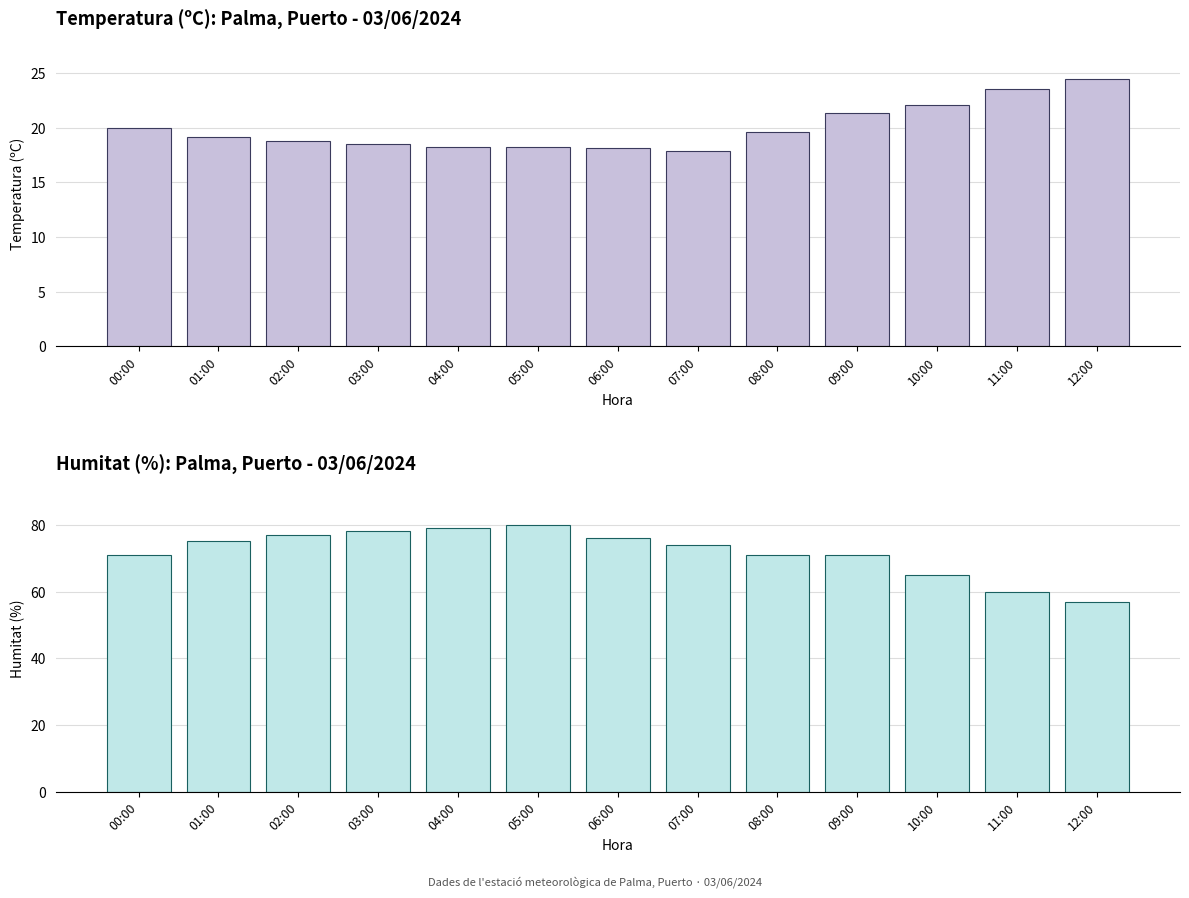

Between 02:00 and 10:00, which series saw the biggest shift?

Humitat (%)